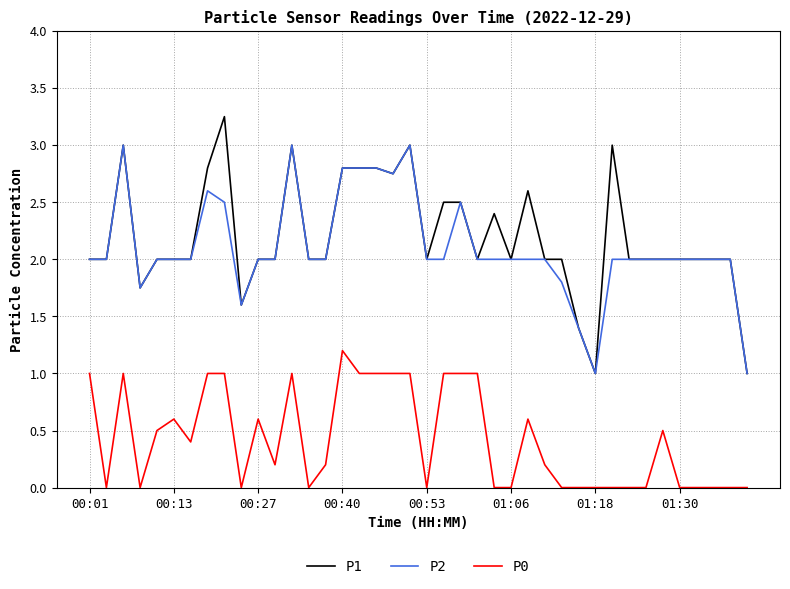

Rank the series by their maximum value, from highest to lowest.

P1, P2, P0